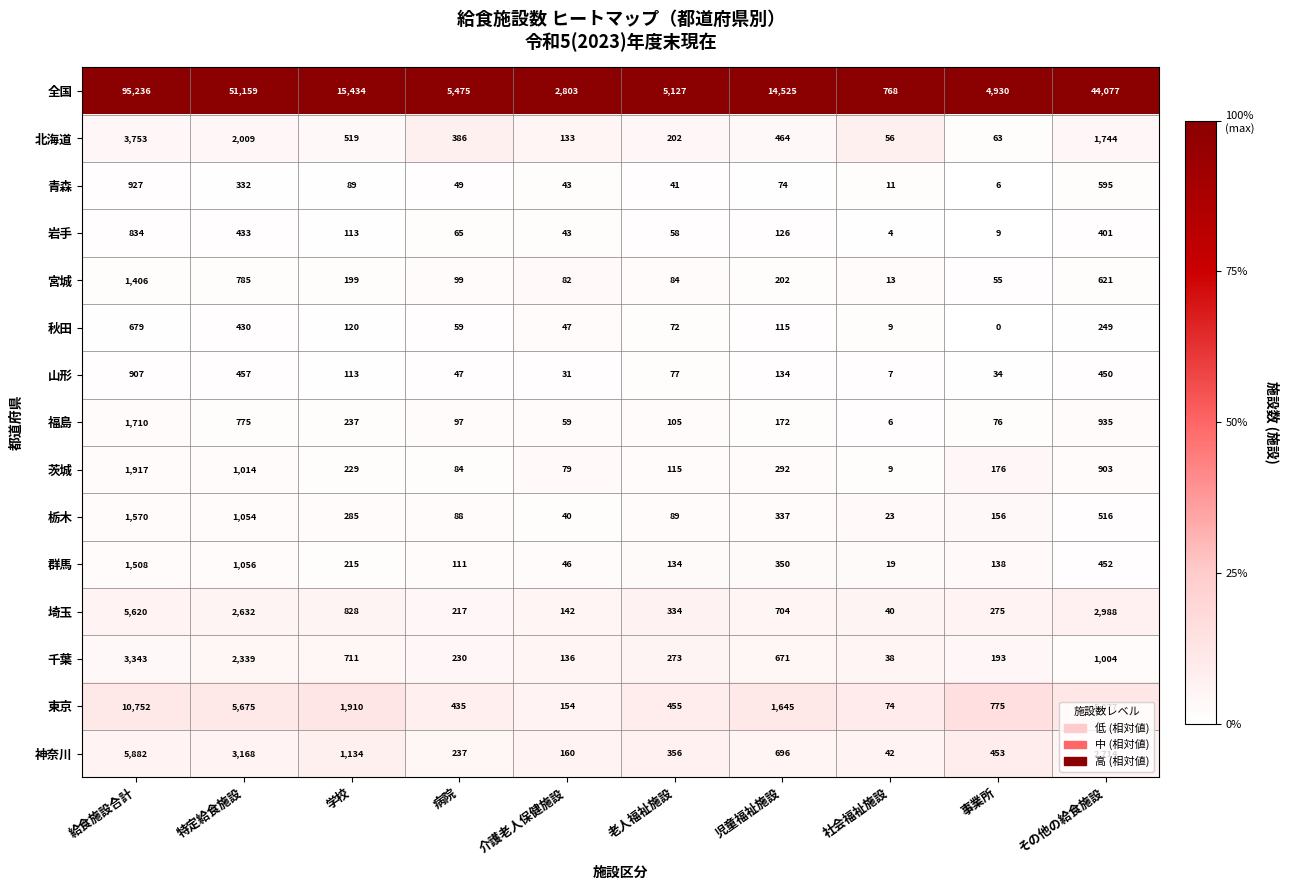

Which category has the lowest value across all series?

事業所